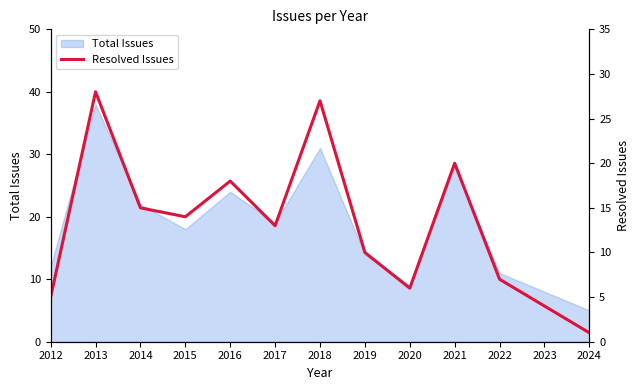

The value of Total Issues at 2015 is 12. True or false?

False